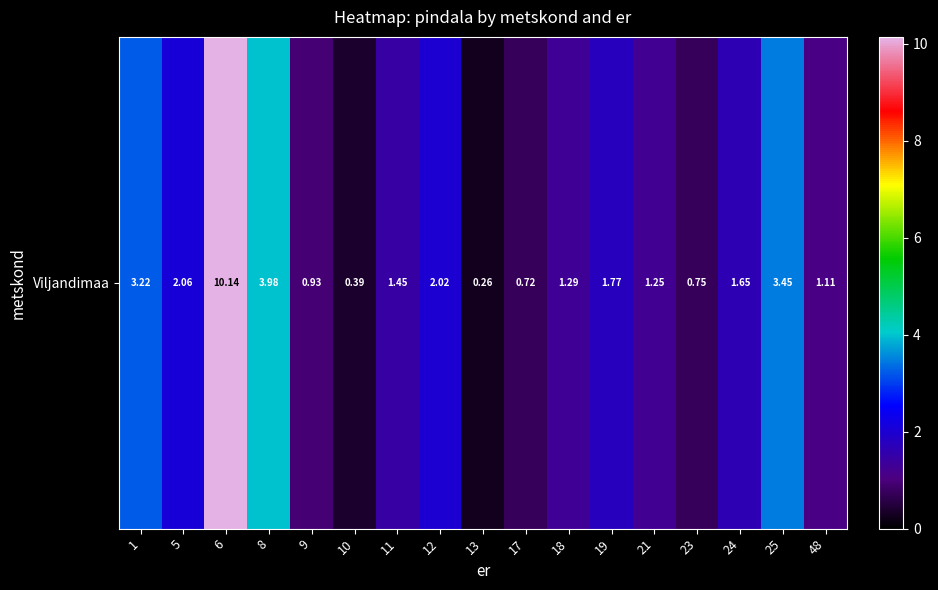

What is the difference between the values at 5 and 17?

1.3